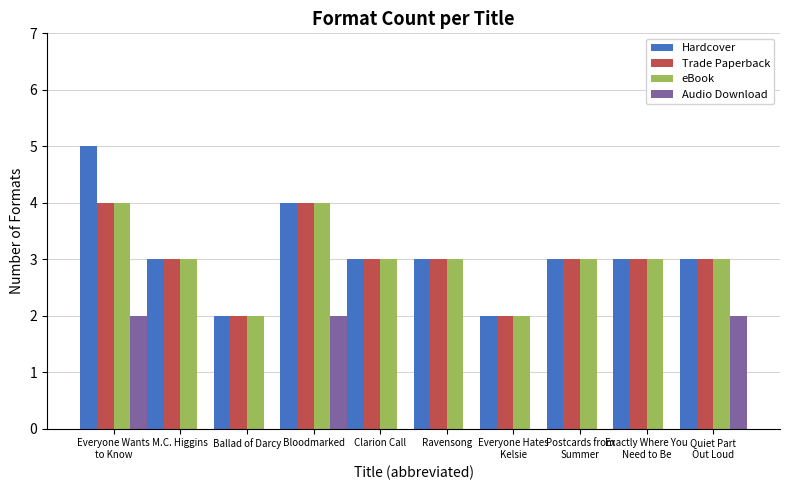

How many groups of bars are there?

10